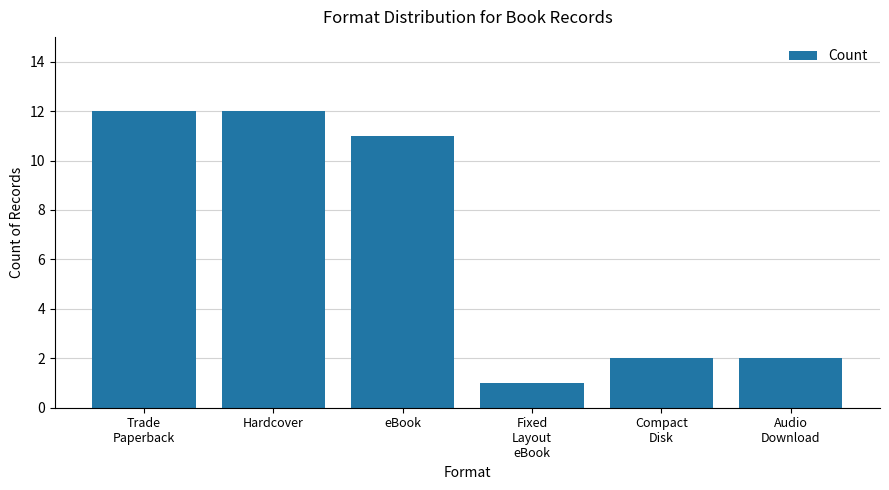

Approximately how many times larger is the value at Compact
Disk compared to Fixed
Layout
eBook?

2.0